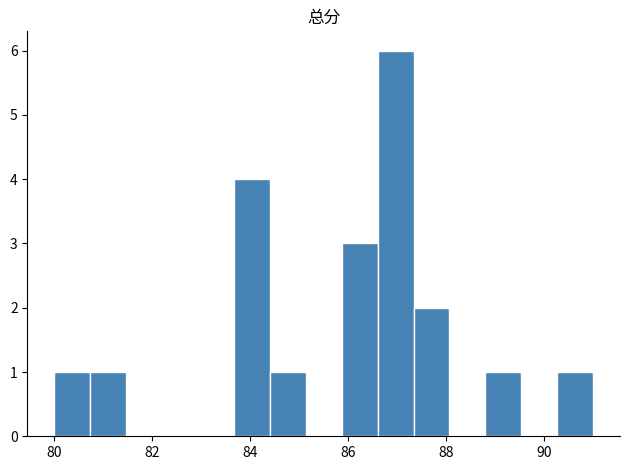

Read against the x-axis, roughly where is the centre of the tallest bar?

87.0